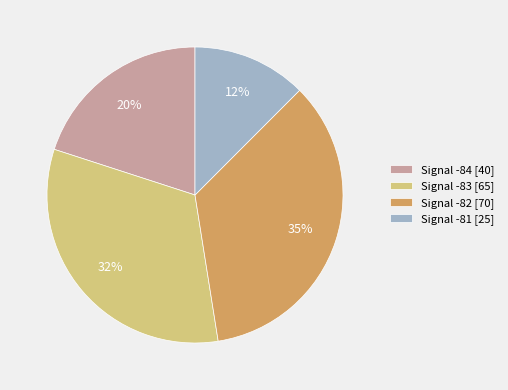

What percentage is the Signal -84 [40] slice, to the nearest percent?

20%